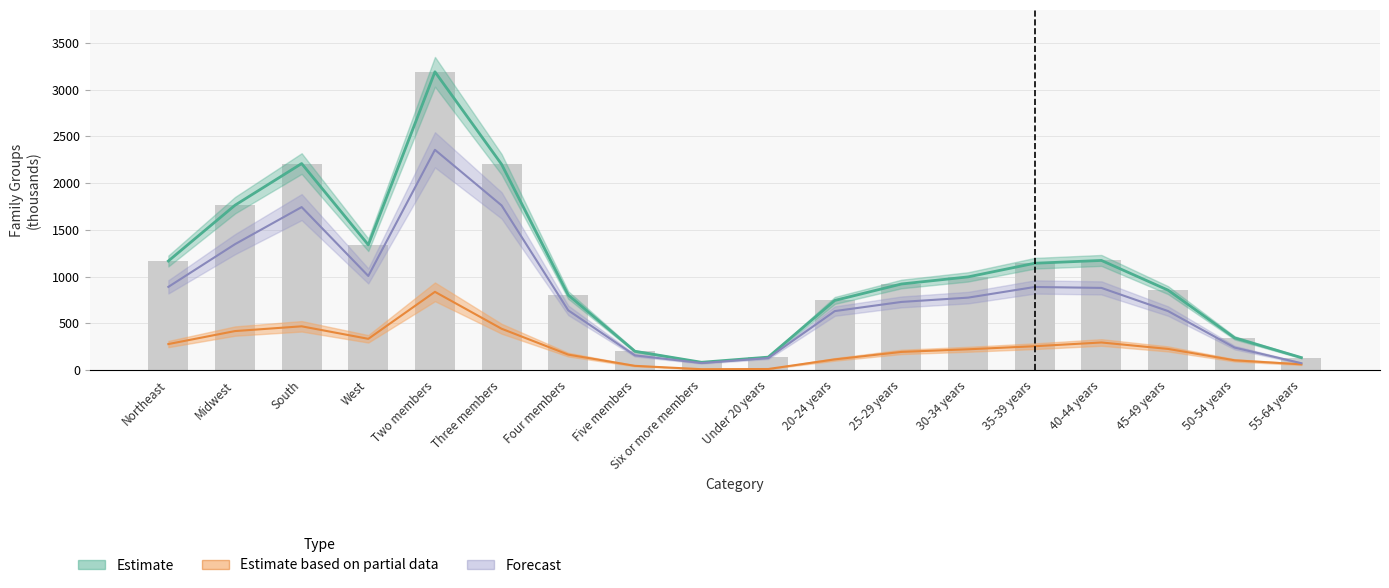

At how many categories does at least one series exceed 532?

13